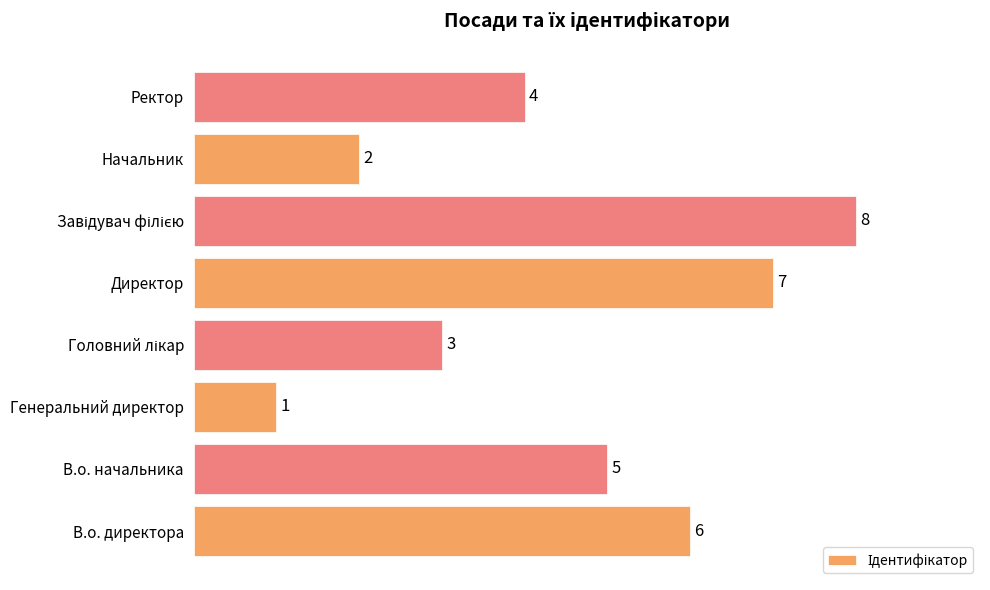

How many categories are shown in the chart?

8